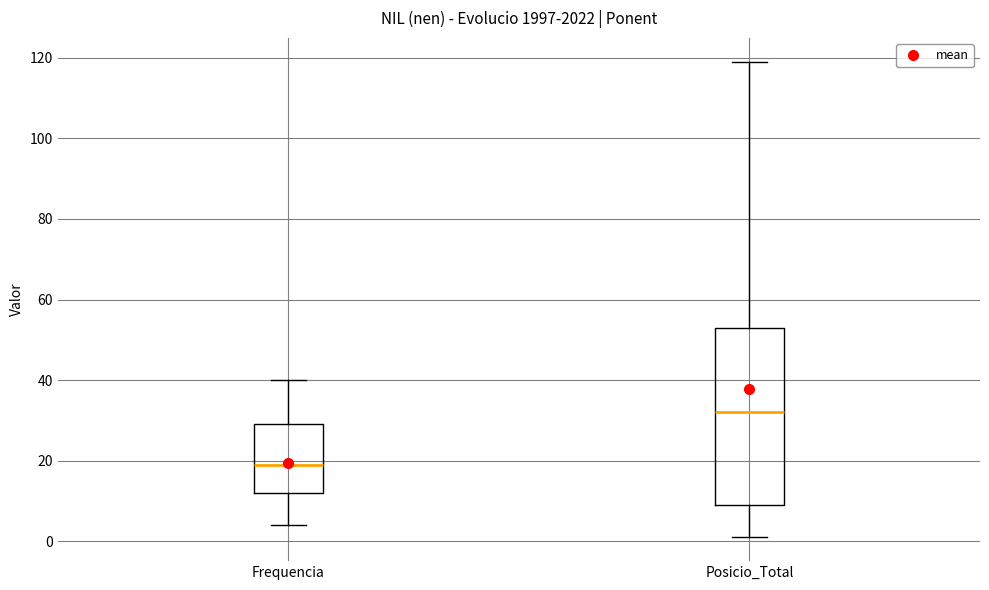

Reading left to right, read every box against the y-axis: the position of its median line, the range the box covers, and the ends of its whiskers. The values are not printed on the chart, so give them approximately, as read against the axis.

Frequencia: median 20, box 12 to 30, whiskers 4 to 40
Posicio_Total: median 32, box 10 to 54, whiskers 2 to 120